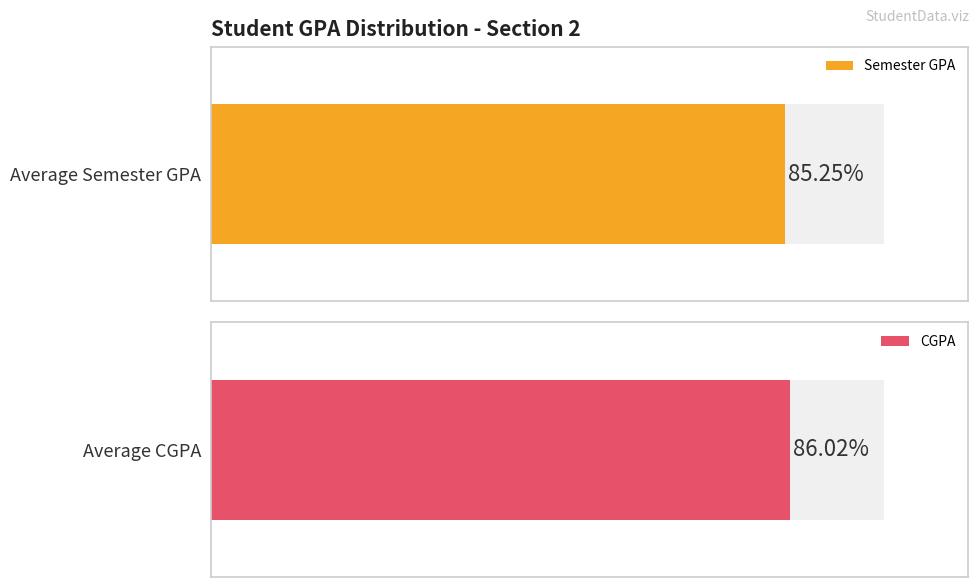

Does the chart contain any negative values?

No